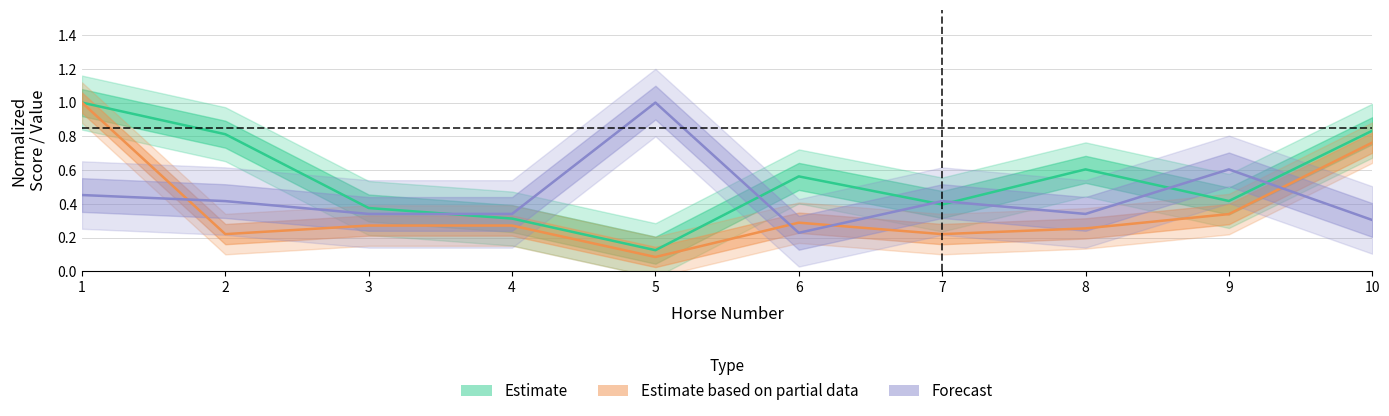

Which has a higher value, 1 or 9?

1